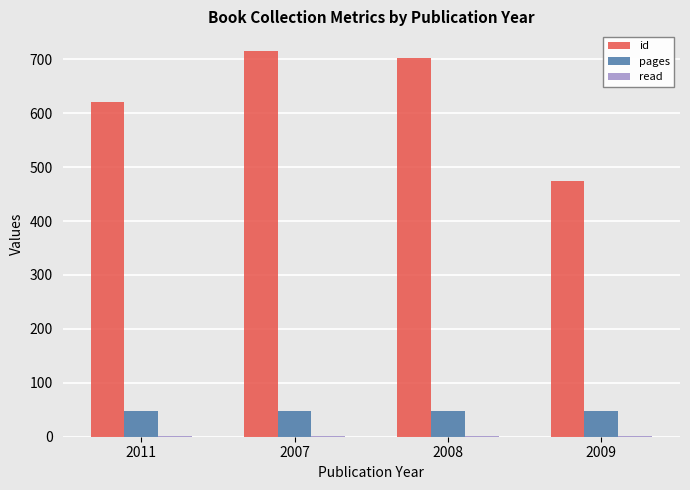

Where is id nearest to the value 595?

2011